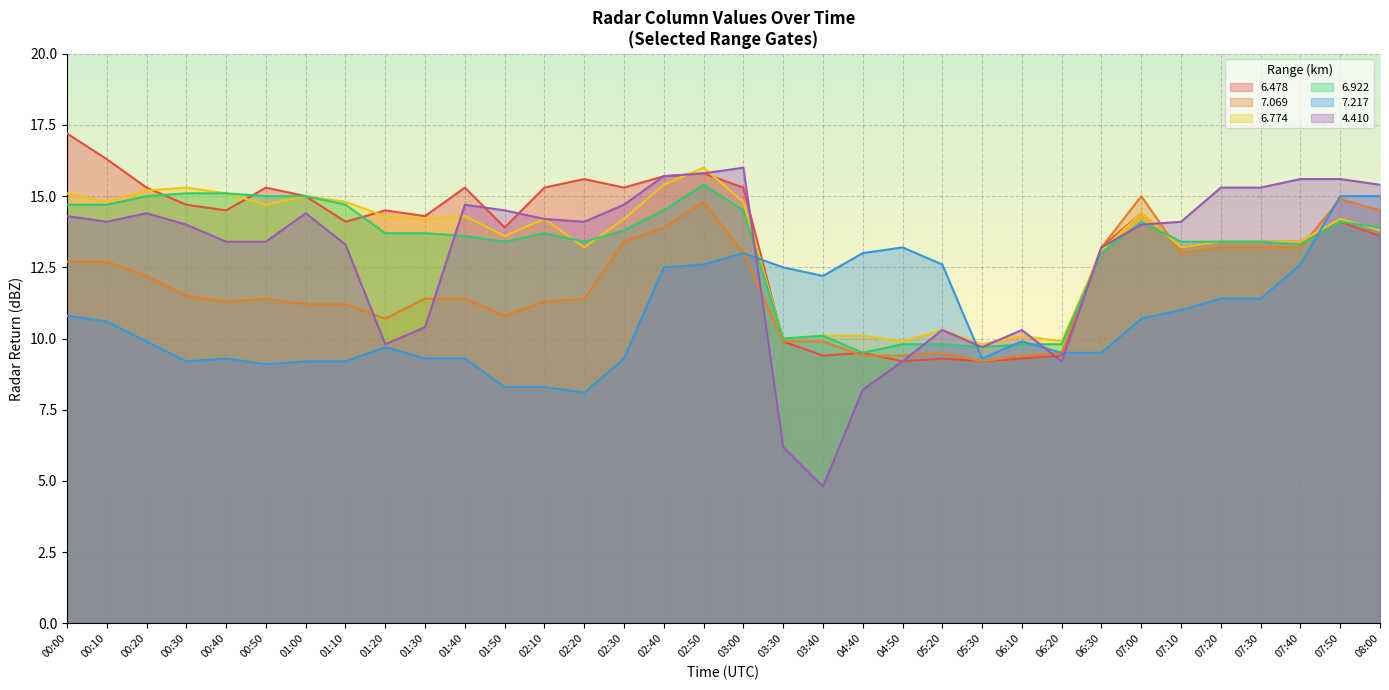

What is the minimum value shown in the chart?

4.8